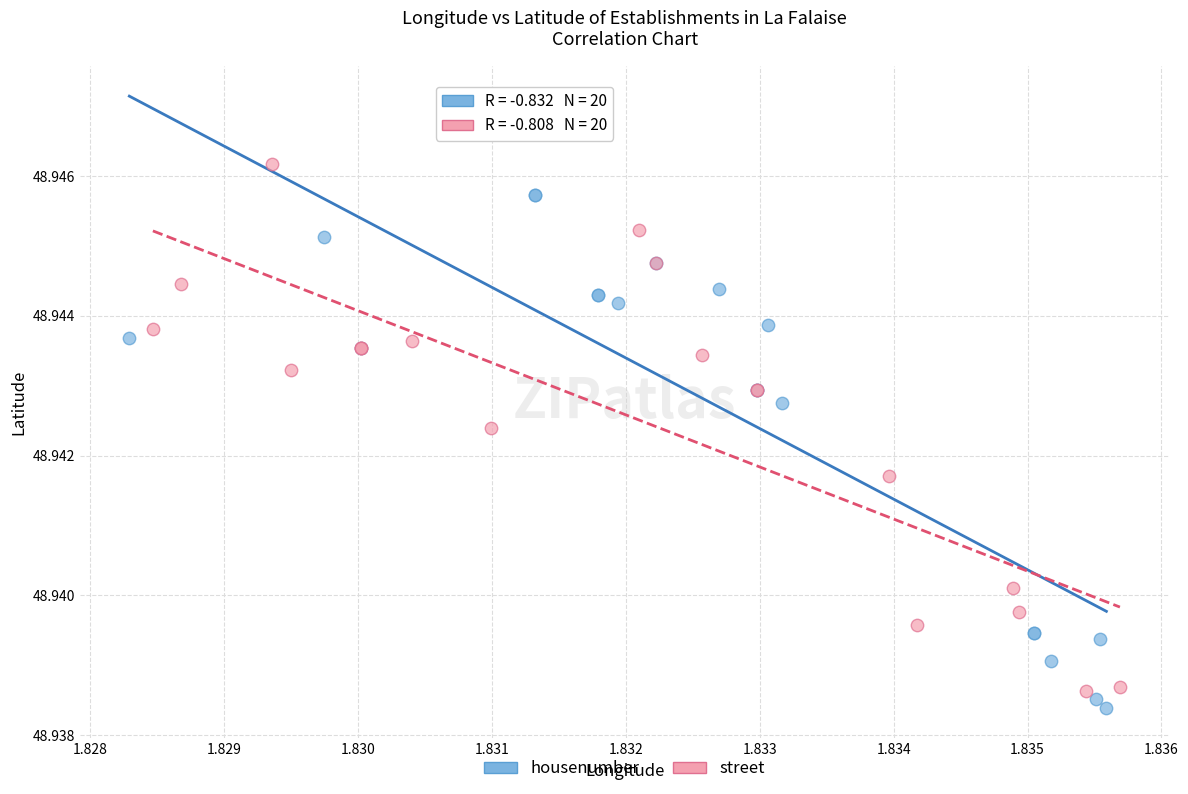

Which series contains the highest Y value?

street